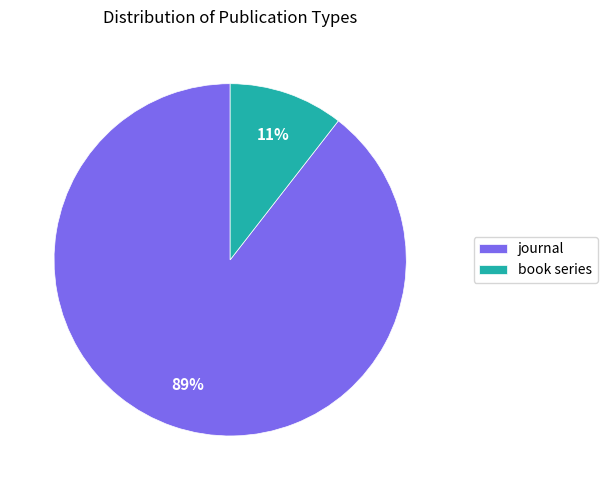

What is the smallest slice in the pie chart?

book series